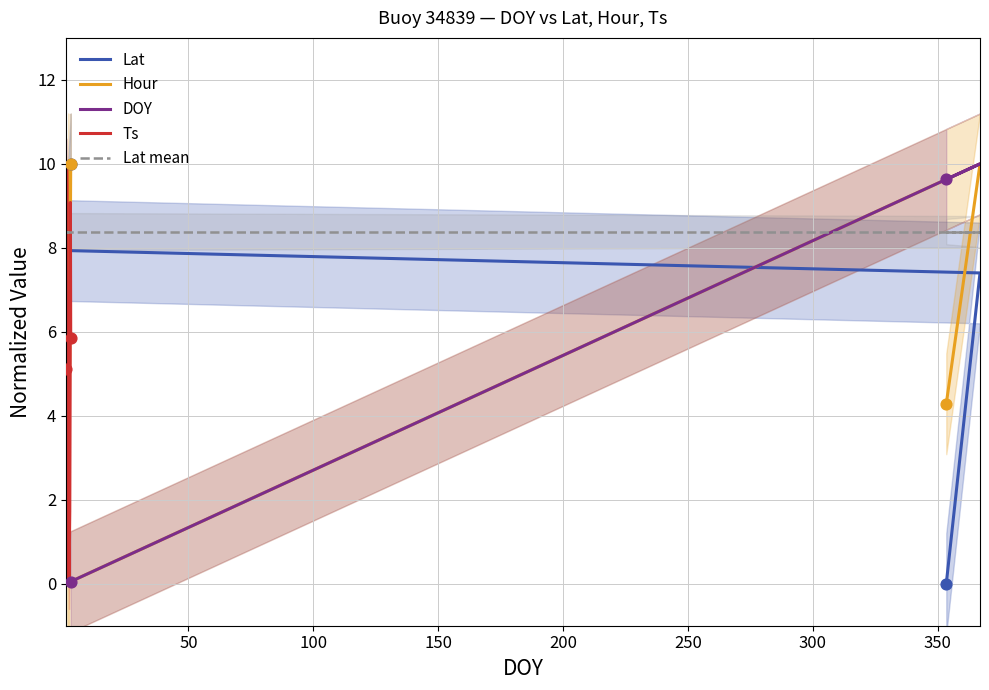

Which series contains the lowest Y value?

Lat